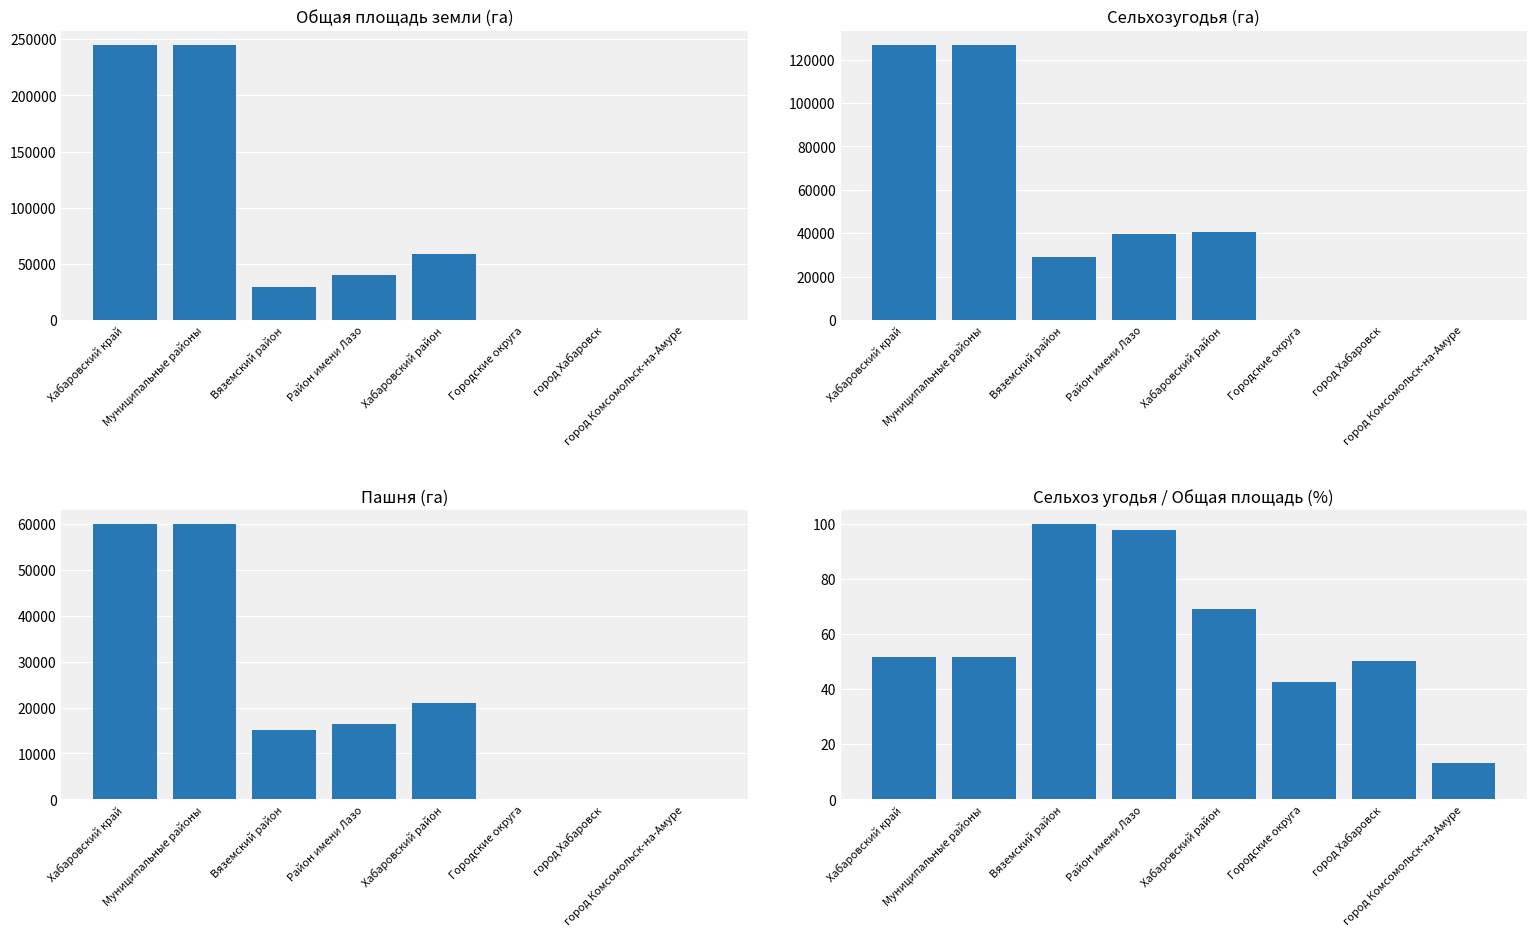

Which series changed the most between Вяземский район and город Комсомольск-на-Амуре?

Сельхозугодья (га)